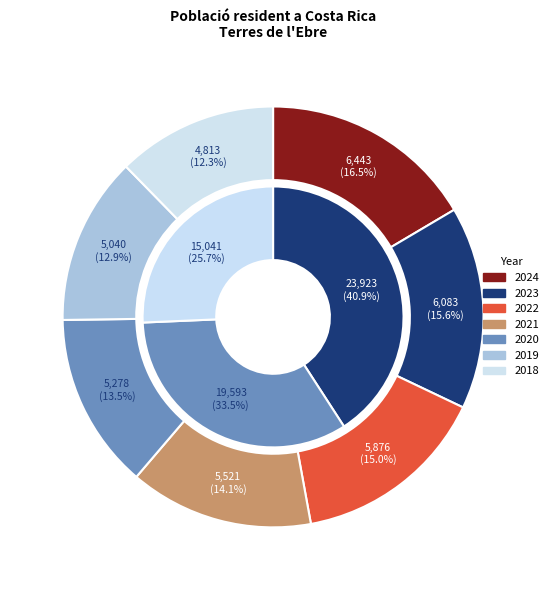

To the nearest percent, what is the difference between the 2019 and 2021 slice percentages?

1%